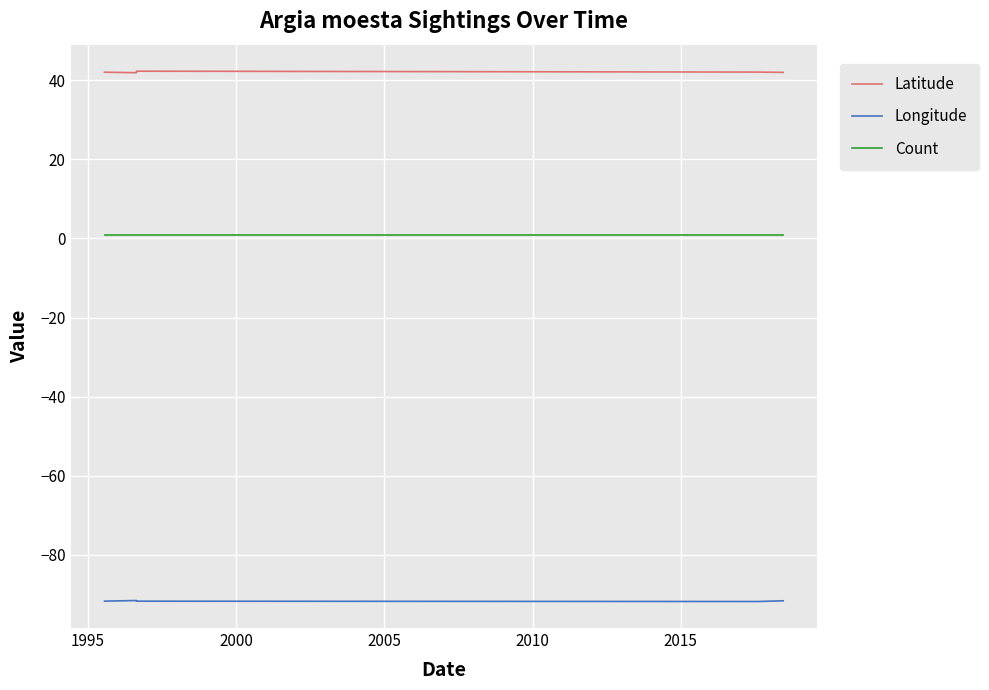

Rank the series by their average value, from highest to lowest.

Latitude, Count, Longitude